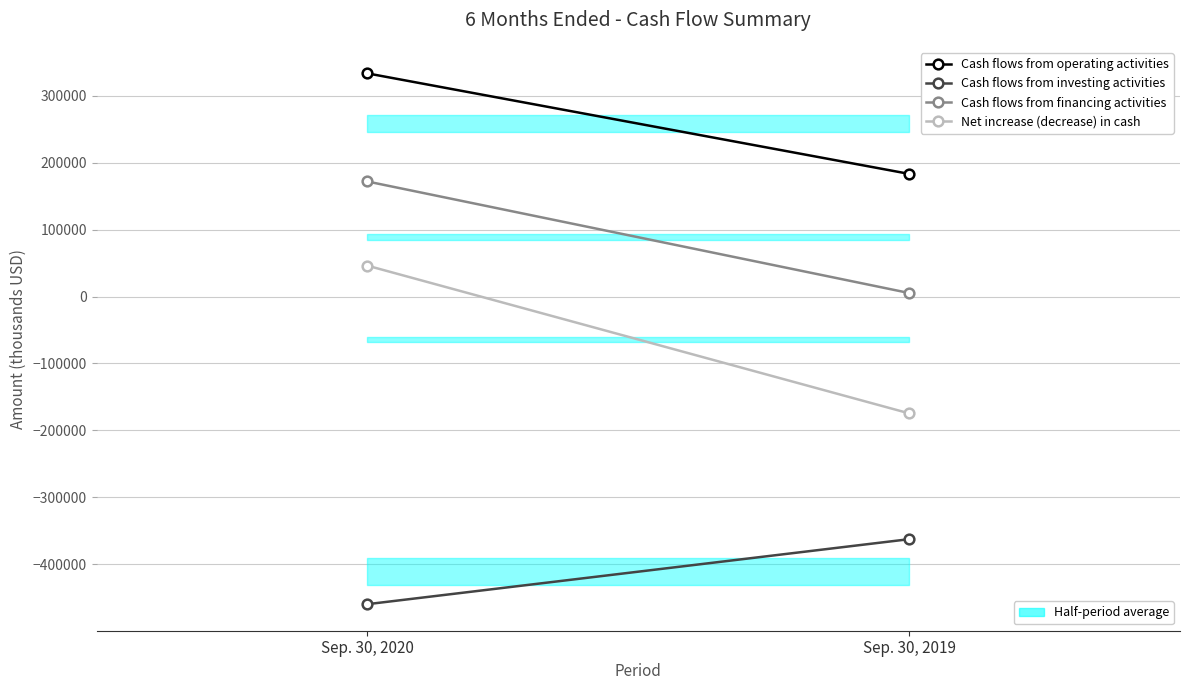

What is the maximum value shown in the chart?

333522